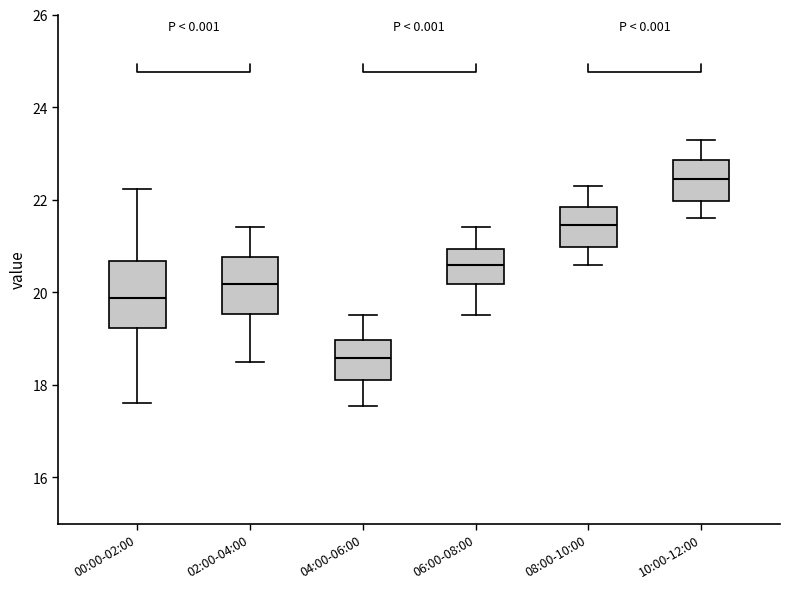

Reading left to right, read every box against the y-axis: the position of its median line, the range the box covers, and the ends of its whiskers. The values are not printed on the chart, so give them approximately, as read against the axis.

00:00-02:00: median 19.8, box 19.2 to 20.6, whiskers 17.6 to 22.2
02:00-04:00: median 20.2, box 19.6 to 20.8, whiskers 18.6 to 21.4
04:00-06:00: median 18.6, box 18.2 to 19.0, whiskers 17.6 to 19.6
06:00-08:00: median 20.6, box 20.2 to 21.0, whiskers 19.6 to 21.4
08:00-10:00: median 21.4, box 21.0 to 21.8, whiskers 20.6 to 22.4
10:00-12:00: median 22.4, box 22.0 to 22.8, whiskers 21.6 to 23.4